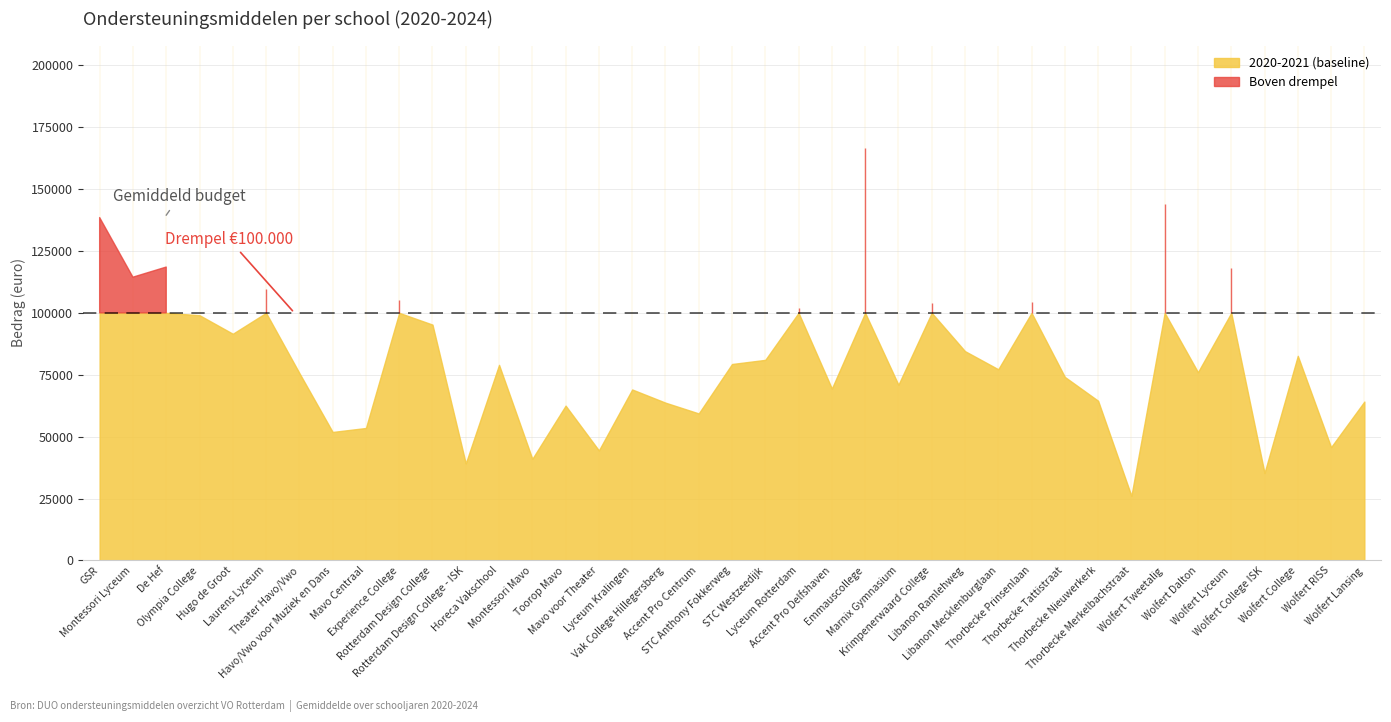

Where does the 2023-2024 series first go above 78090?

GSR